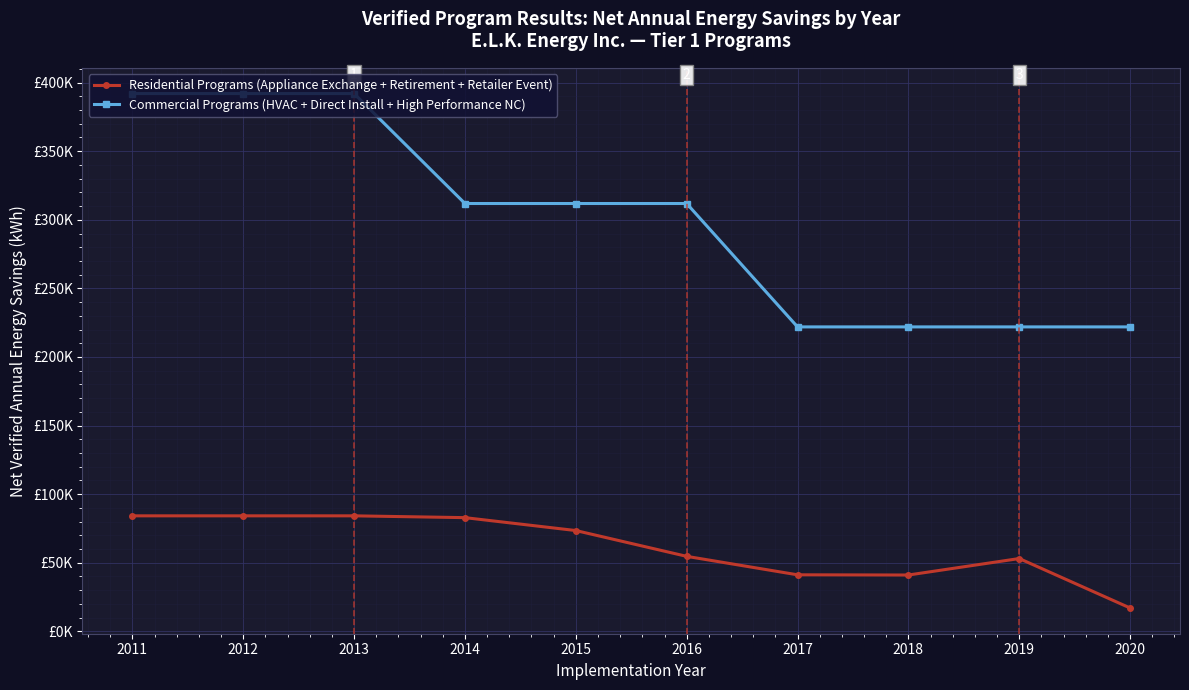

At which category is the sum across all series the highest?

2011